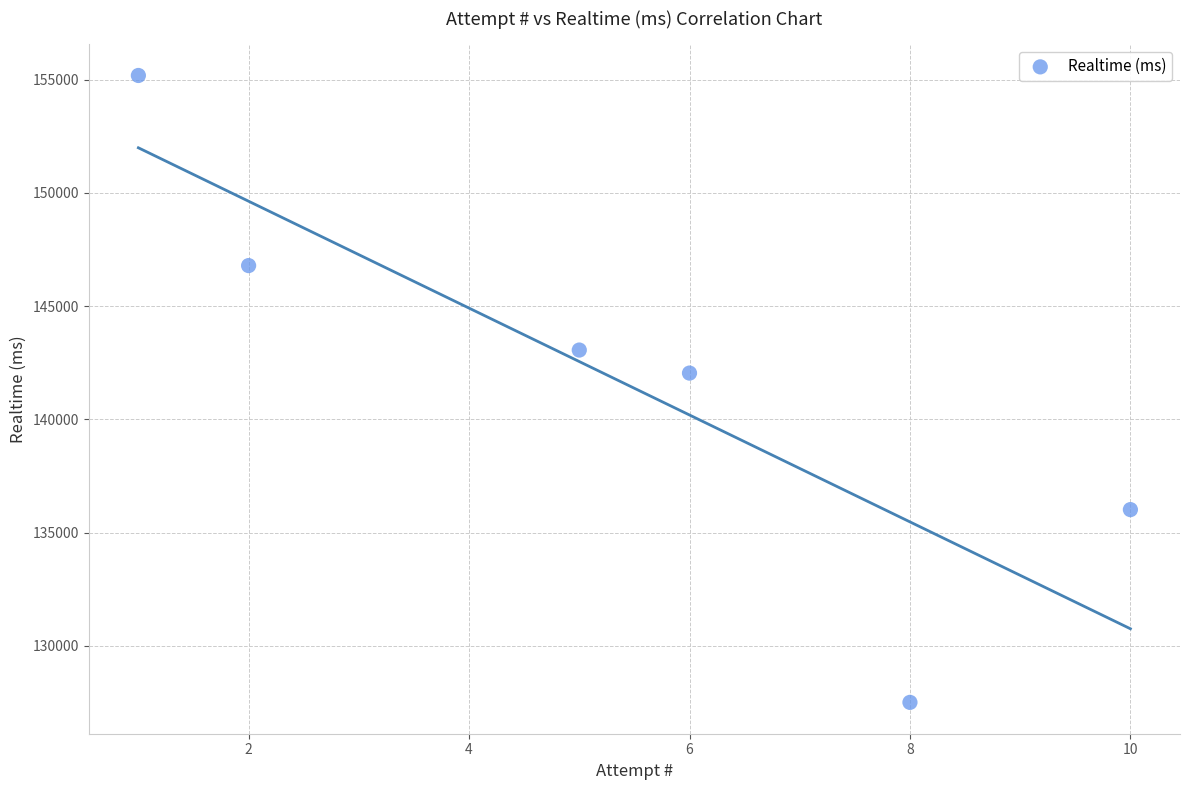

What Y value in the scatter plot is closest to 141346?

142046